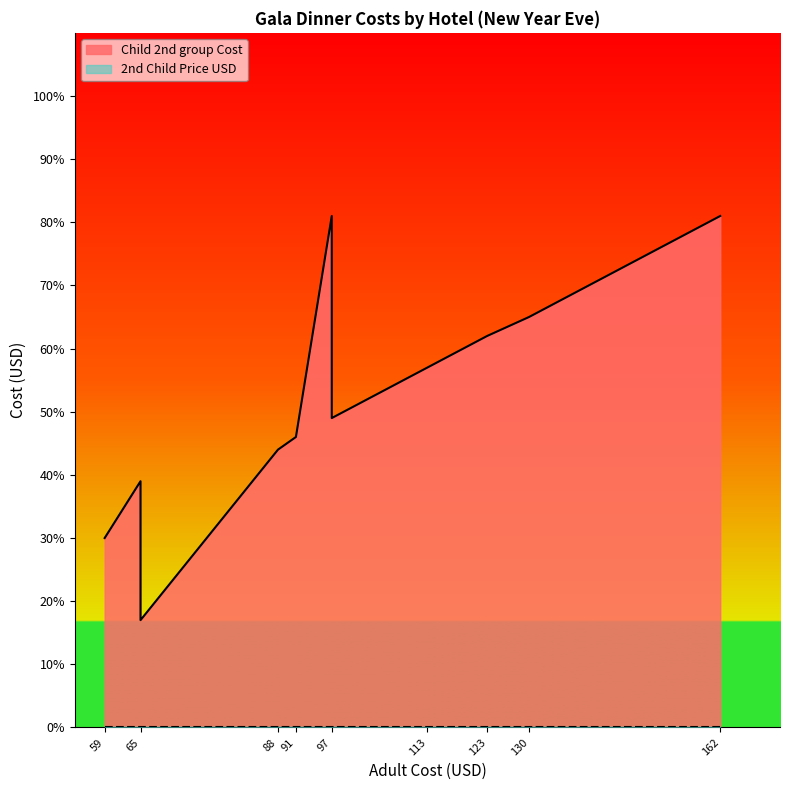

The 2nd Child Price USD series shows 0 at BANPU KOH CHANG HOTEL. True or false?

True